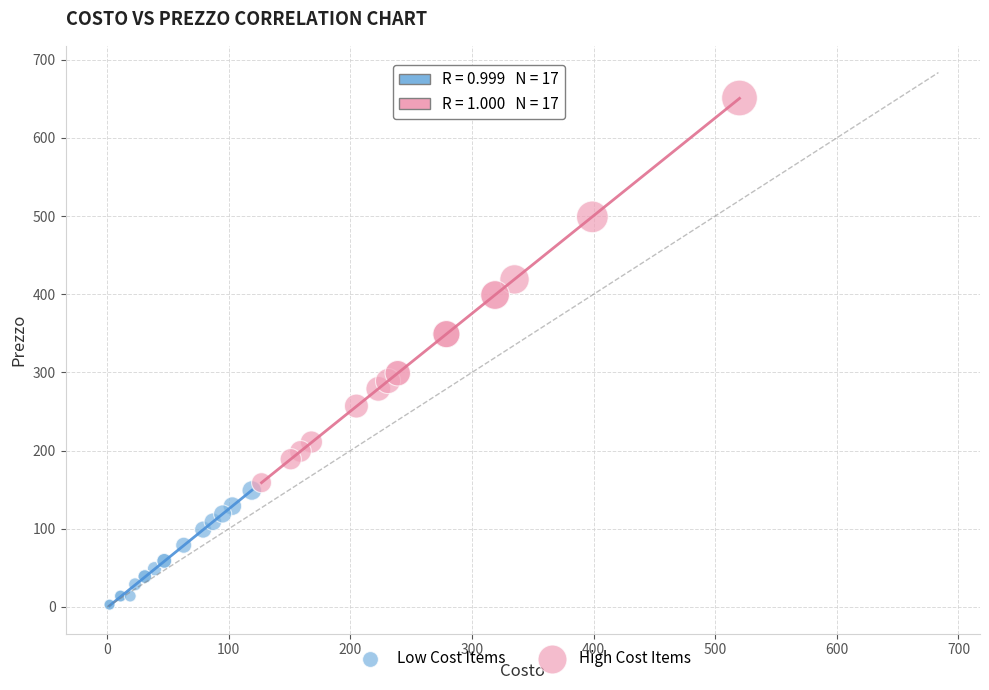

Which series has the widest spread of Y values?

High Cost Items